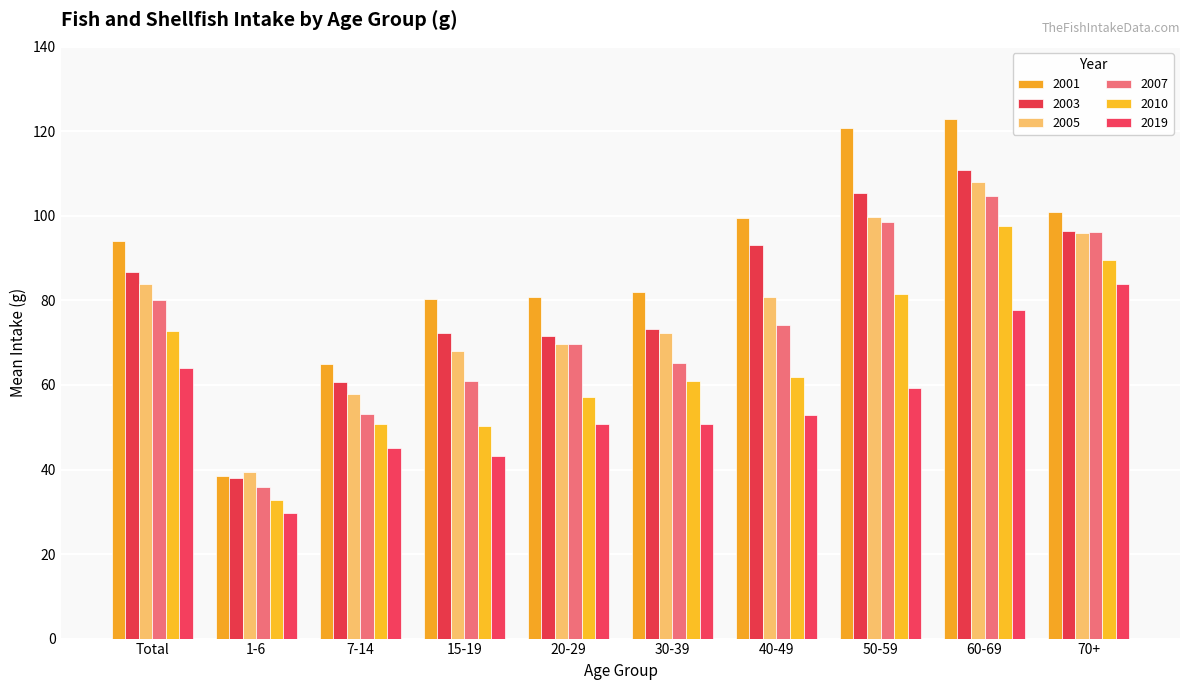

Reading left to right, extract all data points from this chart.

2001: Total=94.0	1-6=38.5	7-14=65.0	15-19=80.3	20-29=80.7	30-39=82.1	40-49=99.4	50-59=120.8	60-69=123.0	70+=101.0
2003: Total=86.7	1-6=38.1	7-14=60.6	15-19=72.2	20-29=71.5	30-39=73.3	40-49=93.2	50-59=105.5	60-69=110.9	70+=96.5
2005: Total=84.0	1-6=39.5	7-14=57.8	15-19=68.1	20-29=69.8	30-39=72.4	40-49=80.7	50-59=99.7	60-69=108.1	70+=96.0
2007: Total=80.2	1-6=35.9	7-14=53.1	15-19=60.9	20-29=69.6	30-39=65.1	40-49=74.2	50-59=98.6	60-69=104.6	70+=96.1
2010: Total=72.7	1-6=32.8	7-14=50.7	15-19=50.3	20-29=57.2	30-39=60.9	40-49=61.8	50-59=81.6	60-69=97.7	70+=89.6
2019: Total=64.1	1-6=29.7	7-14=45.2	15-19=43.3	20-29=50.8	30-39=50.8	40-49=52.8	50-59=59.2	60-69=77.7	70+=84.0